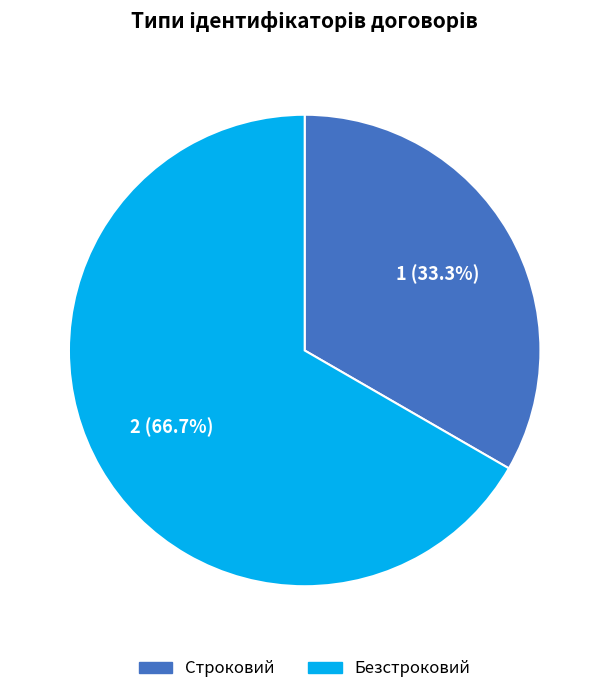

Count the number of slices in the pie.

2